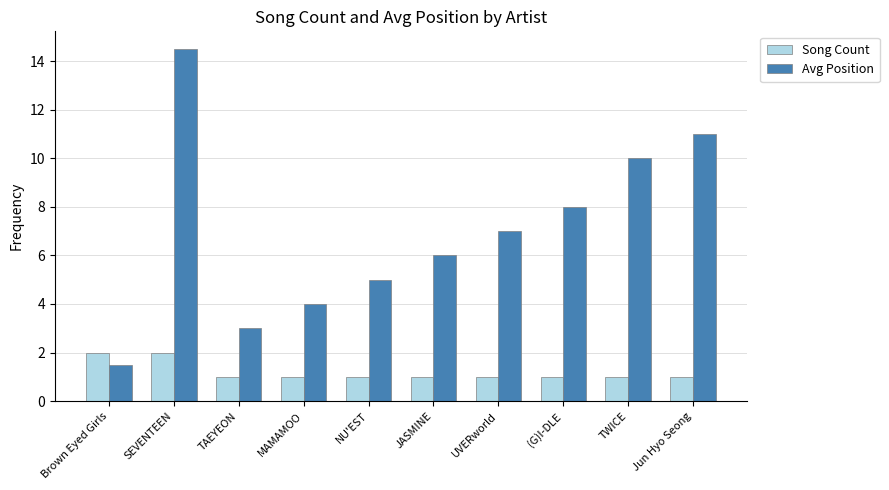

Which series has the largest total across all categories?

Avg Position